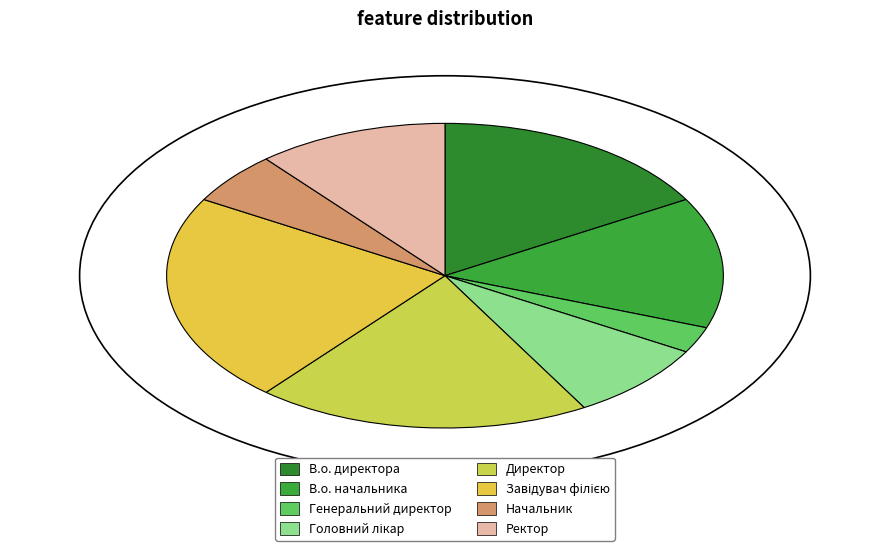

To the nearest percent, what percentage of the pie is Завідувач філією?

22%